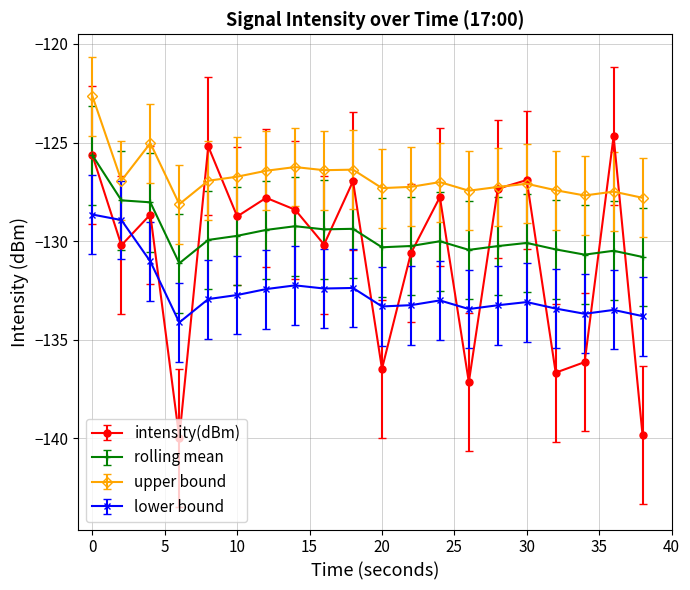

Which series has the largest total across all categories?

upper bound